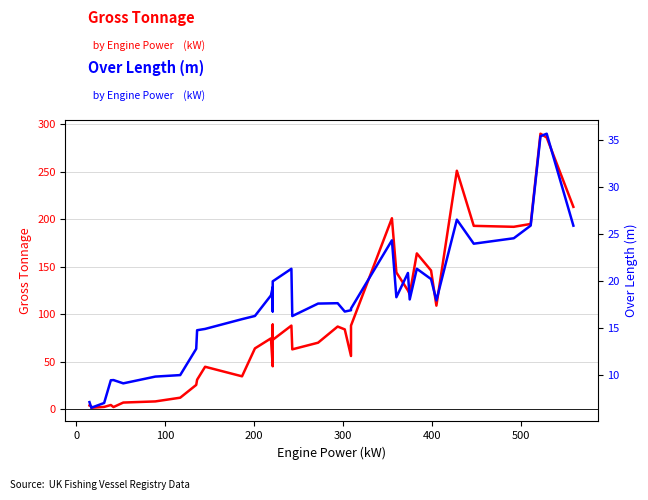

Reading left to right, what are all the values shown in this chart?

Gross Tonnage: 3.9	3.1	1.5	2.4	4.4	2.3	7.0	8.2	12.1	25.6	31.0	44.7	34.6	64.0	74.6	45.2	53.0	89.0	73.0	88.0	63.0	70.0	87.0	84.0	56.0	88.0	201.0	144.0	125.0	121.0	164.0	146.0	109.0	251.0	193.0	192.0	195.0	290.0	286.0	213.0
Over Length: 7.1	6.5	6.5	7.0	9.4	9.4	9.1	9.8	10.0	12.8	14.8	14.9	15.9	16.3	18.5	19.4	16.9	16.8	20.0	21.3	16.3	17.6	17.6	16.8	16.9	17.1	24.3	18.3	20.9	18.0	21.3	20.2	17.9	26.5	24.0	24.6	25.9	35.4	35.7	25.9